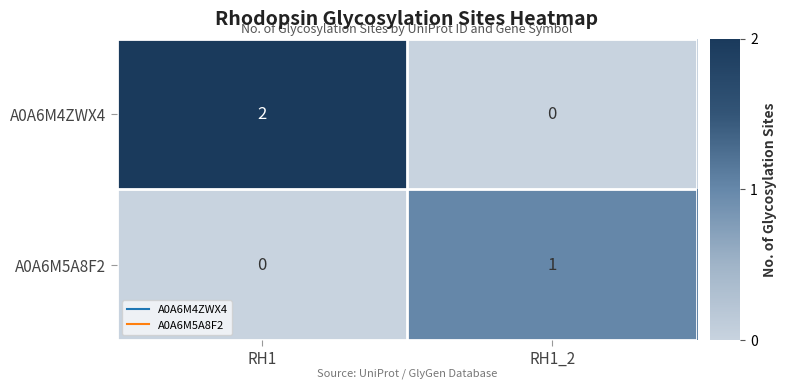

How many series are shown in this chart?

2